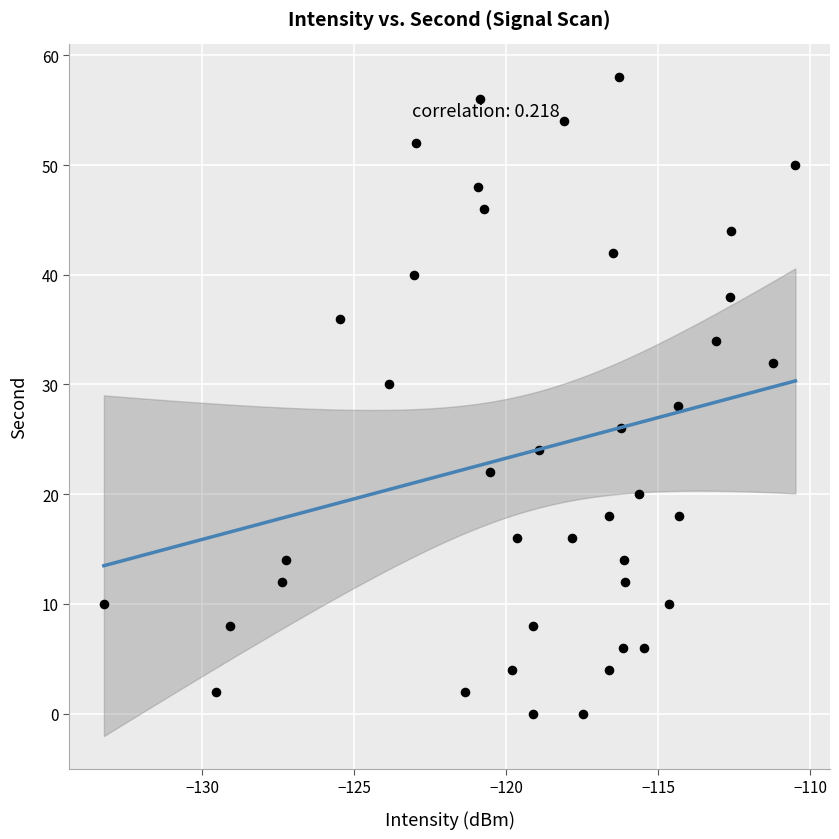

What is the range of Y values (max minus min)?

58